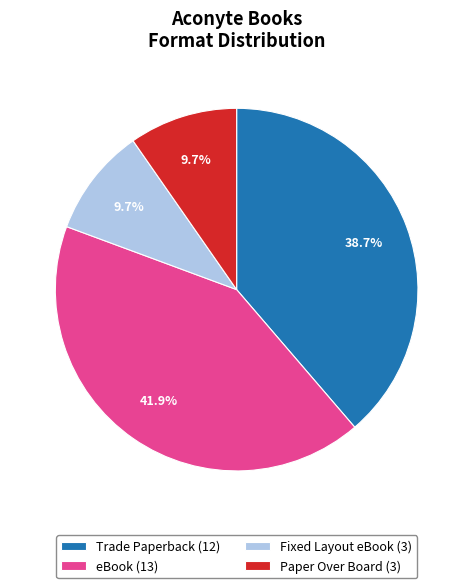

Does any single category account for the majority?

No